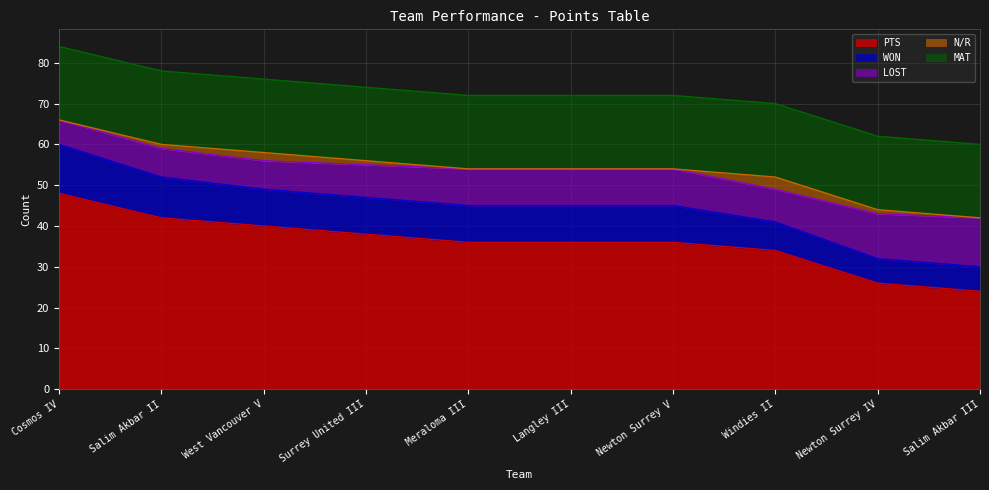

How many series are shown in this chart?

5